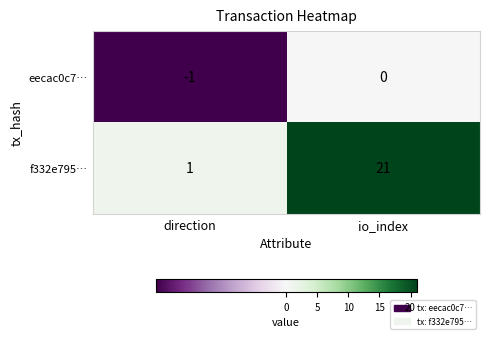

Which category has the lowest value across all series?

direction